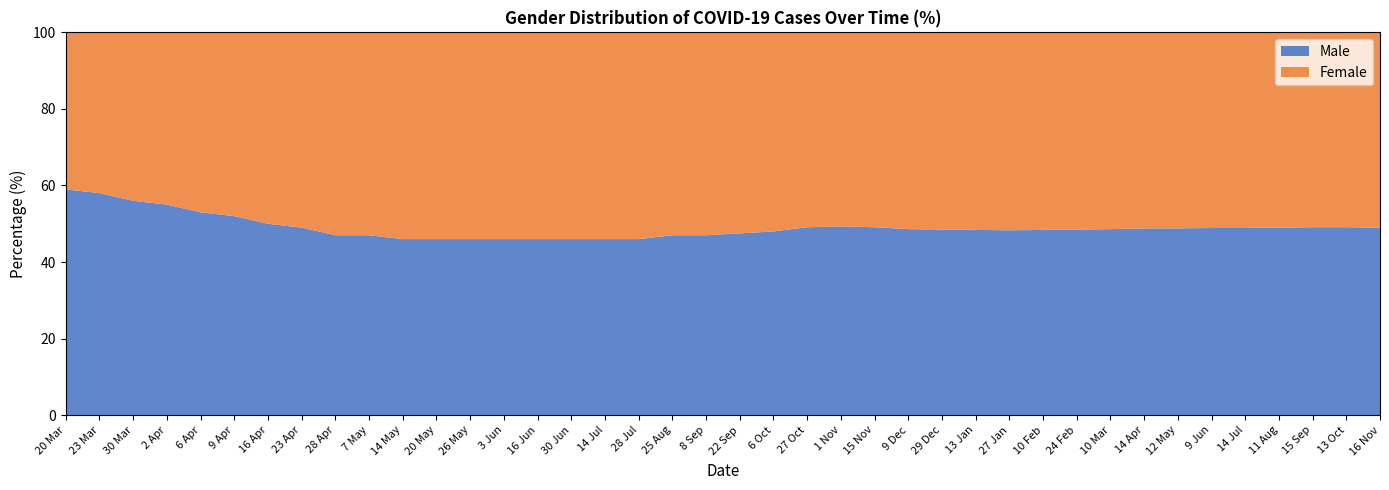

Reading right to left, what are all the values shown in this chart?

Male: 16 Nov=49.0	13 Oct=49.1	15 Sep=49.1	11 Aug=49.0	14 Jul=48.9	9 Jun=48.9	12 May=48.8	14 Apr=48.8	10 Mar=48.6	24 Feb=48.5	10 Feb=48.4	27 Jan=48.3	13 Jan=48.4	29 Dec=48.5	9 Dec=48.6	15 Nov=49.1	1 Nov=49.3	27 Oct=49.1	6 Oct=48.0	22 Sep=47.5	8 Sep=47.0	25 Aug=47.0	28 Jul=46.0	14 Jul=46.0	30 Jun=46.0	16 Jun=46.0	3 Jun=46.0	26 May=46.0	20 May=46.0	14 May=46.0	7 May=47.0	28 Apr=47.0	23 Apr=49.0	16 Apr=50.0	9 Apr=52.0	6 Apr=53.0	2 Apr=55.0	30 Mar=56.0	23 Mar=58.0	20 Mar=59.0
Female: 16 Nov=51.0	13 Oct=50.9	15 Sep=50.9	11 Aug=51.0	14 Jul=51.1	9 Jun=51.1	12 May=51.2	14 Apr=51.2	10 Mar=51.4	24 Feb=51.5	10 Feb=51.6	27 Jan=51.7	13 Jan=51.6	29 Dec=51.5	9 Dec=51.4	15 Nov=50.9	1 Nov=50.7	27 Oct=50.9	6 Oct=52.0	22 Sep=52.5	8 Sep=53.0	25 Aug=53.0	28 Jul=54.0	14 Jul=54.0	30 Jun=54.0	16 Jun=54.0	3 Jun=54.0	26 May=54.0	20 May=54.0	14 May=54.0	7 May=53.0	28 Apr=53.0	23 Apr=51.0	16 Apr=50.0	9 Apr=48.0	6 Apr=47.0	2 Apr=45.0	30 Mar=44.0	23 Mar=42.0	20 Mar=41.0